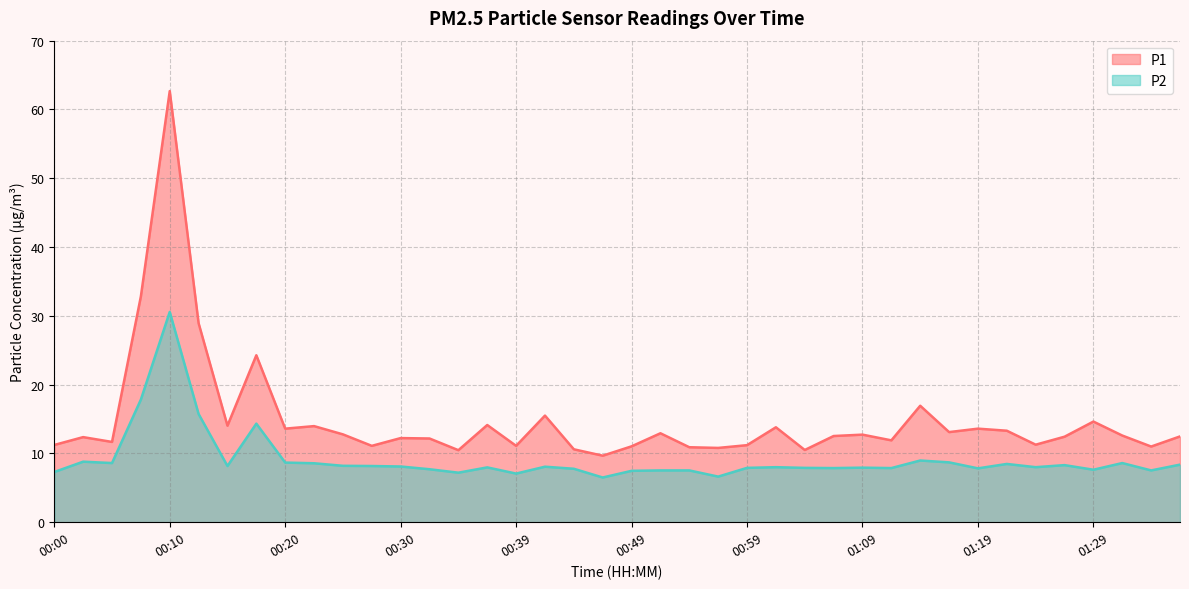

What is the total value across all series at 00:47?

16.2